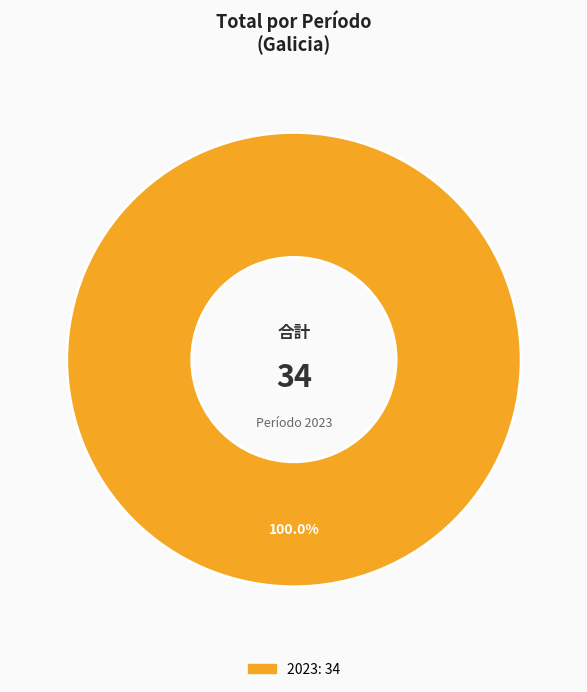

Is there any slice that represents more than half of the pie?

Yes